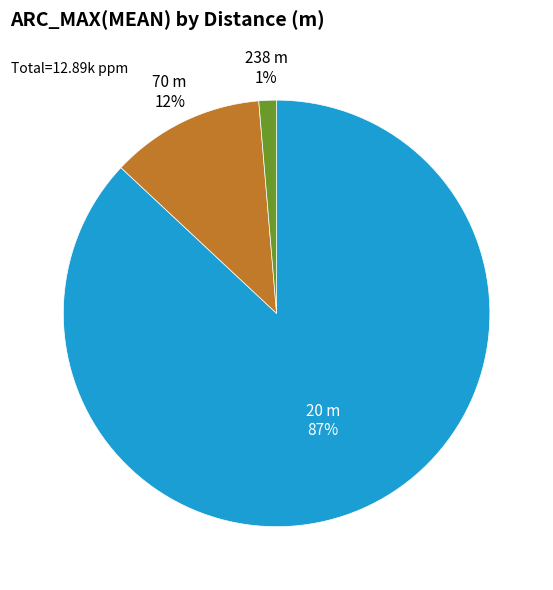

Rank the categories by value from lowest to highest.

238, 70, 20